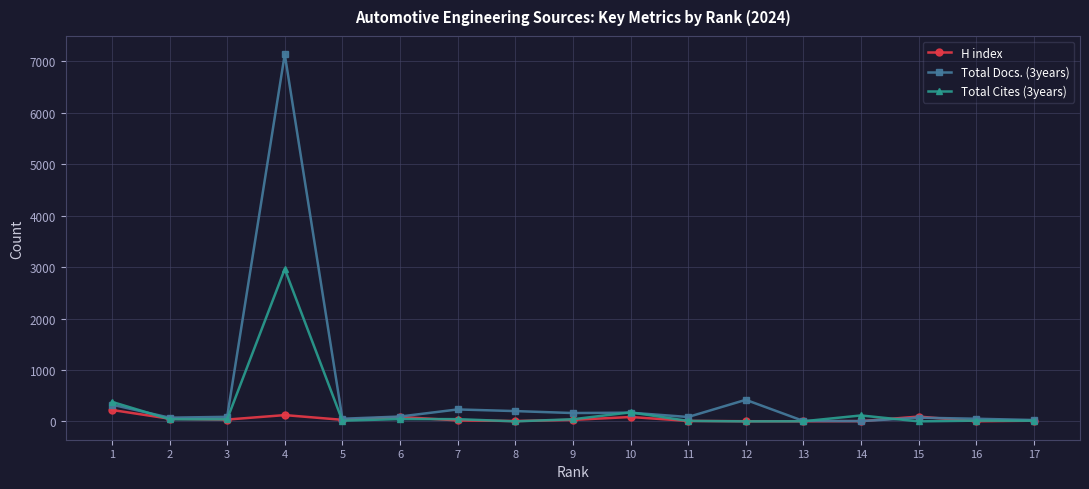

Does the chart have visible grid lines?

Yes